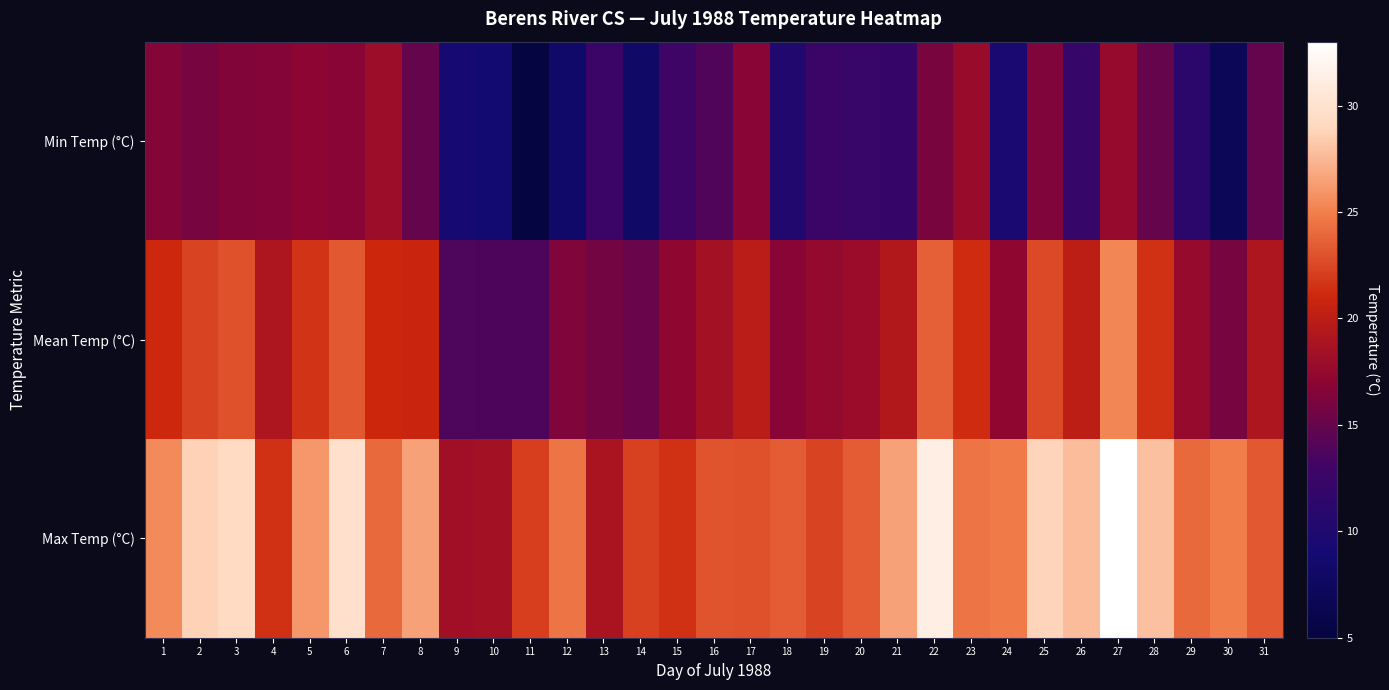

Reading left to right, transcribe all the data shown in this chart.

Min Temp (°C): 1=16.6	2=15.9	3=16.5	4=16.6	5=17.0	6=16.8	7=18.0	8=15.0	9=9.2	10=8.9	11=5.2	12=8.3	13=12.5	14=8.1	15=12.9	16=13.9	17=16.8	18=10.2	19=12.6	20=12.3	21=12.1	22=16.0	23=17.8	24=9.6	25=16.4	26=12.2	27=17.6	28=15.0	29=11.2	30=6.9	31=14.9
Mean Temp (°C): 1=21.1	2=22.3	3=22.9	4=19.1	5=21.6	6=23.3	7=21.0	8=20.8	9=13.8	10=13.7	11=13.7	12=16.4	13=15.7	14=15.2	15=17.2	16=18.5	17=19.9	18=16.8	19=17.5	20=17.9	21=19.3	22=23.6	23=21.2	24=17.2	25=22.6	26=20.0	27=25.3	28=21.5	29=17.6	30=15.9	31=19.1
Max Temp (°C): 1=25.5	2=28.7	3=29.3	4=21.5	5=26.1	6=29.8	7=24.0	8=26.5	9=18.3	10=18.5	11=22.1	12=24.5	13=18.9	14=22.2	15=21.5	16=23.0	17=22.9	18=23.4	19=22.3	20=23.4	21=26.5	22=31.2	23=24.5	24=24.8	25=28.8	26=27.7	27=33.0	28=27.9	29=24.0	30=24.9	31=23.3